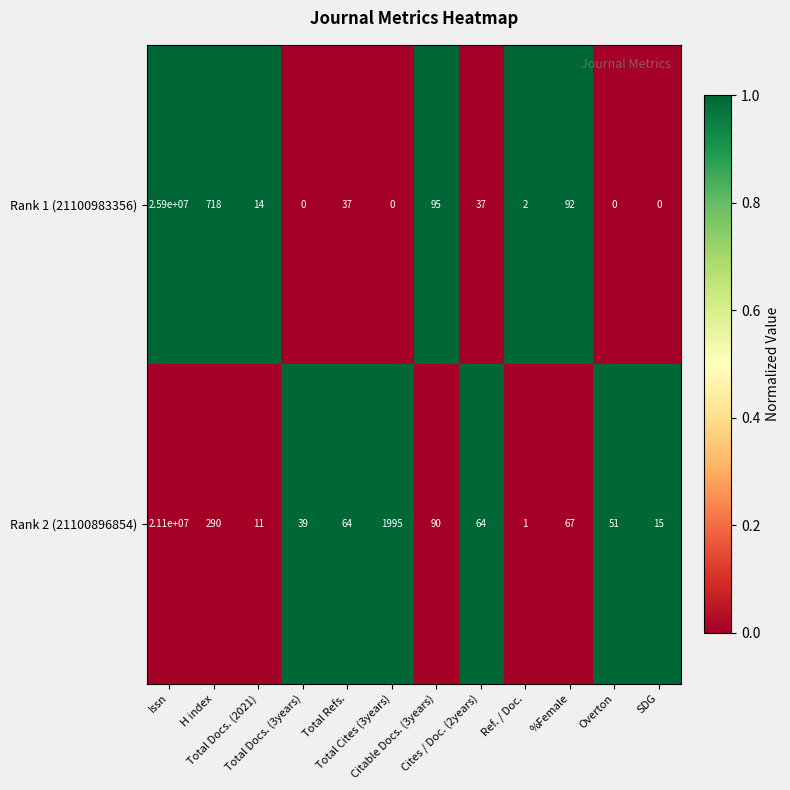

At how many categories does at least one series exceed 0?

12